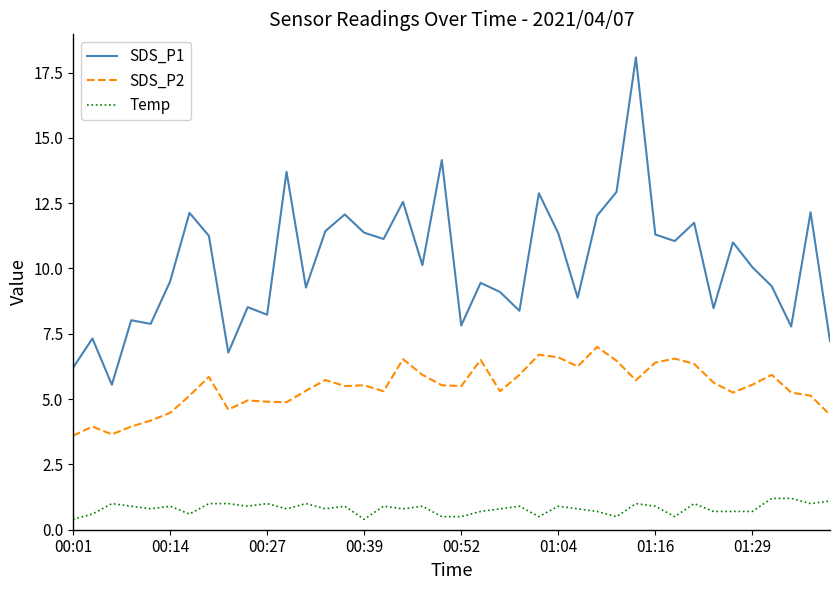

True or false: SDS_P1 and SDS_P2 intersect in this chart.

False